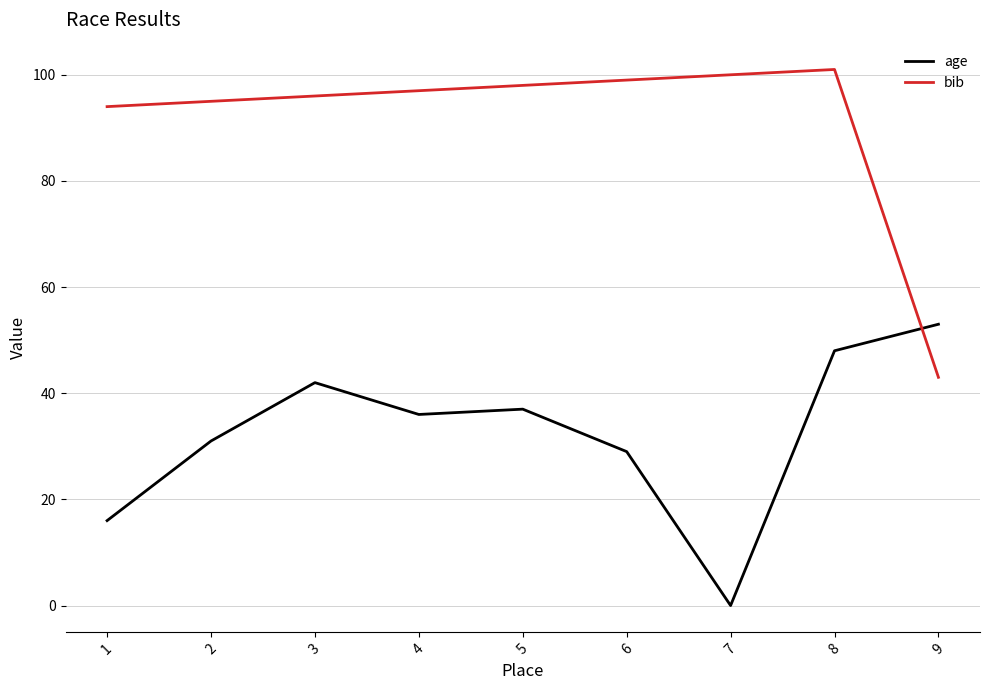

Between 3 and 7, which series saw the biggest shift?

age